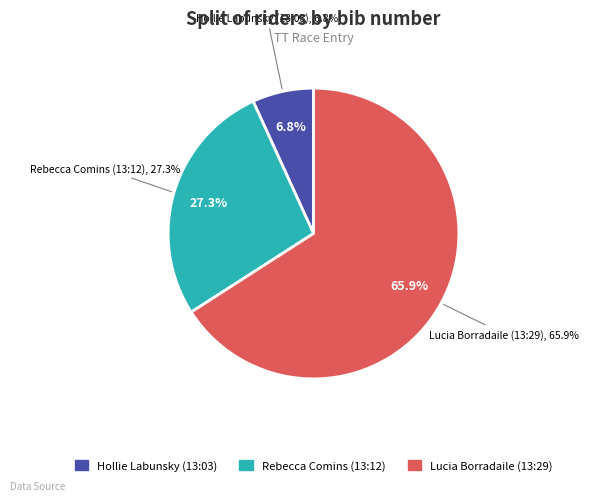

Between Rebecca Comins (13:12) and Lucia Borradaile (13:29), which is larger?

Lucia Borradaile (13:29)